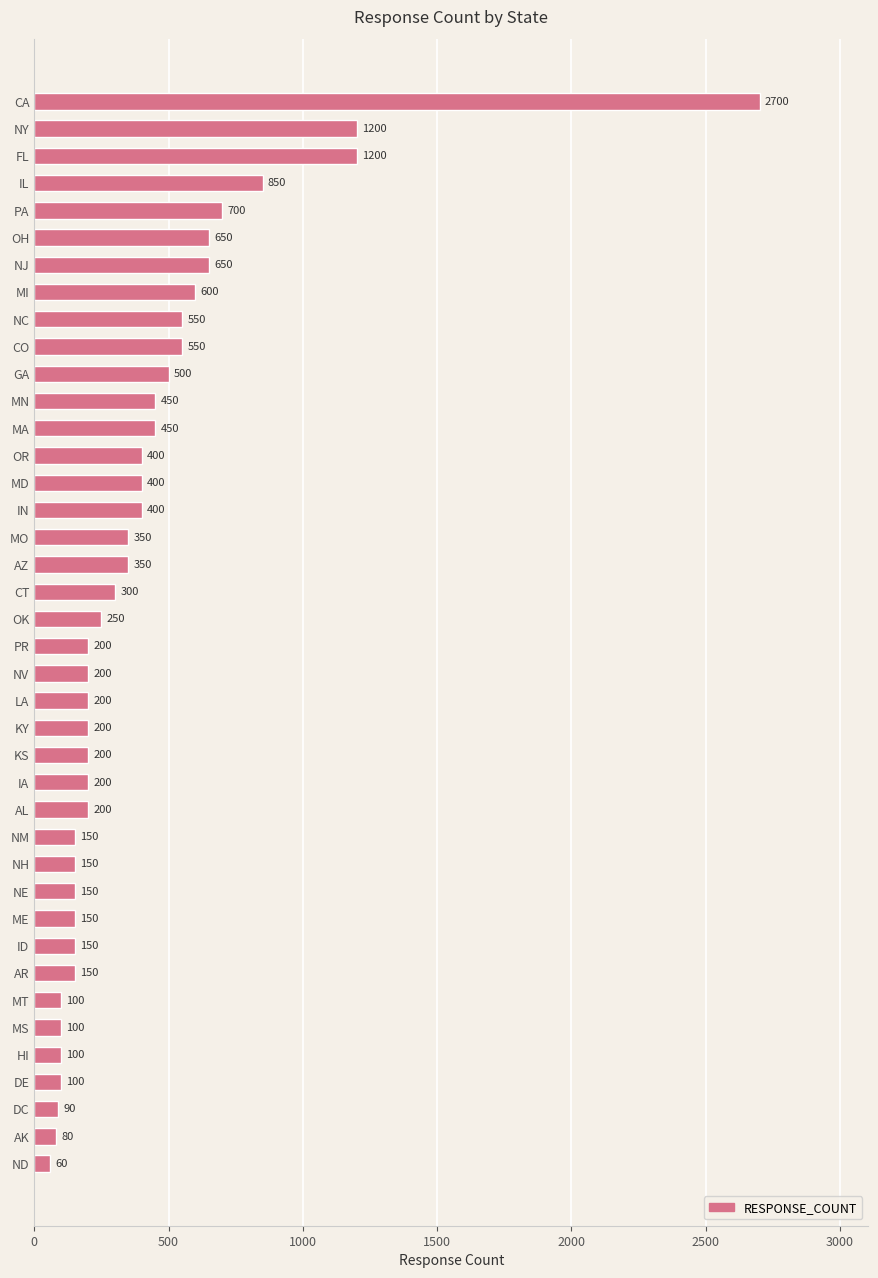

What is the label of the 4th bar from the top?

IL